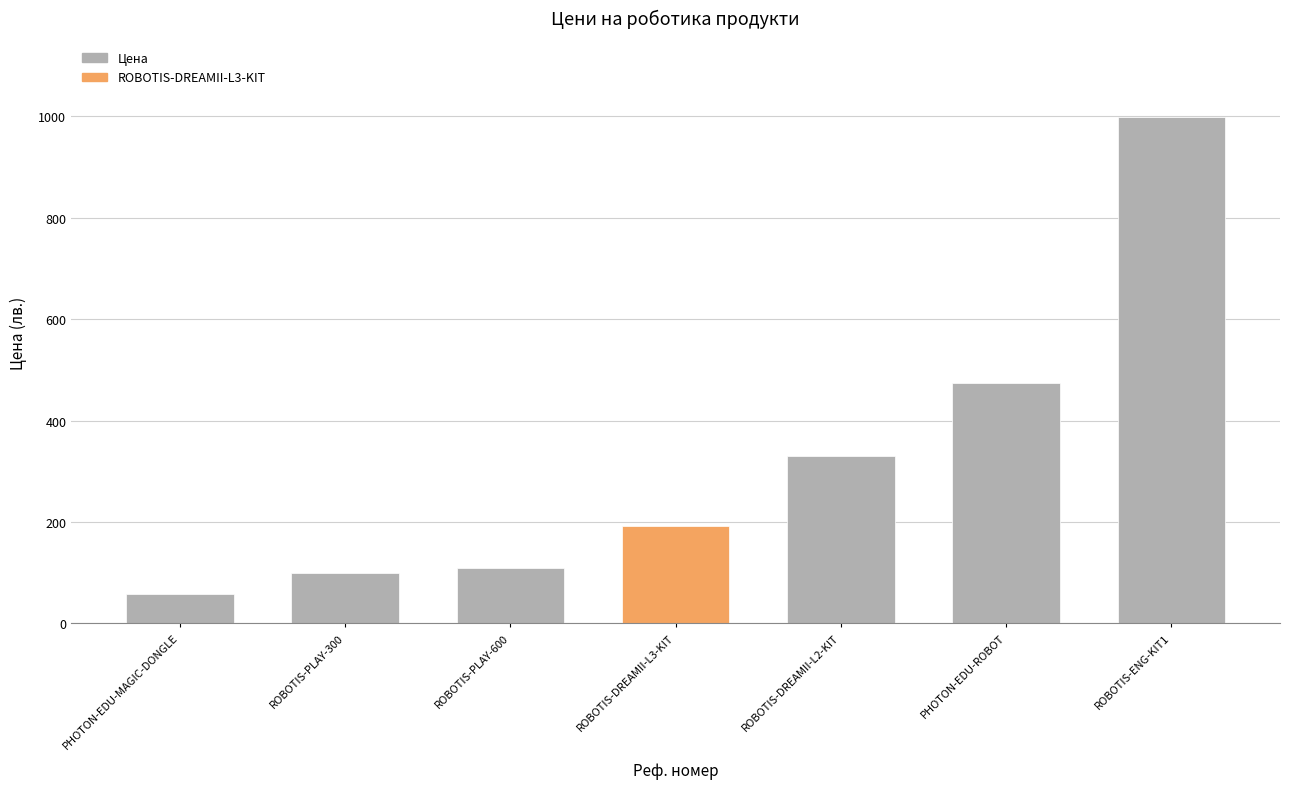

How many bars are there in total?

7